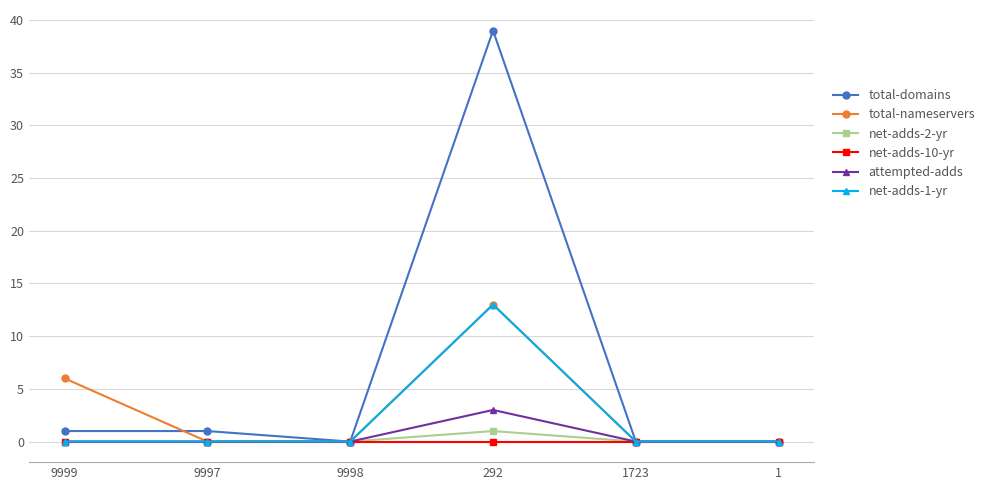

How many lines are shown in the chart?

6